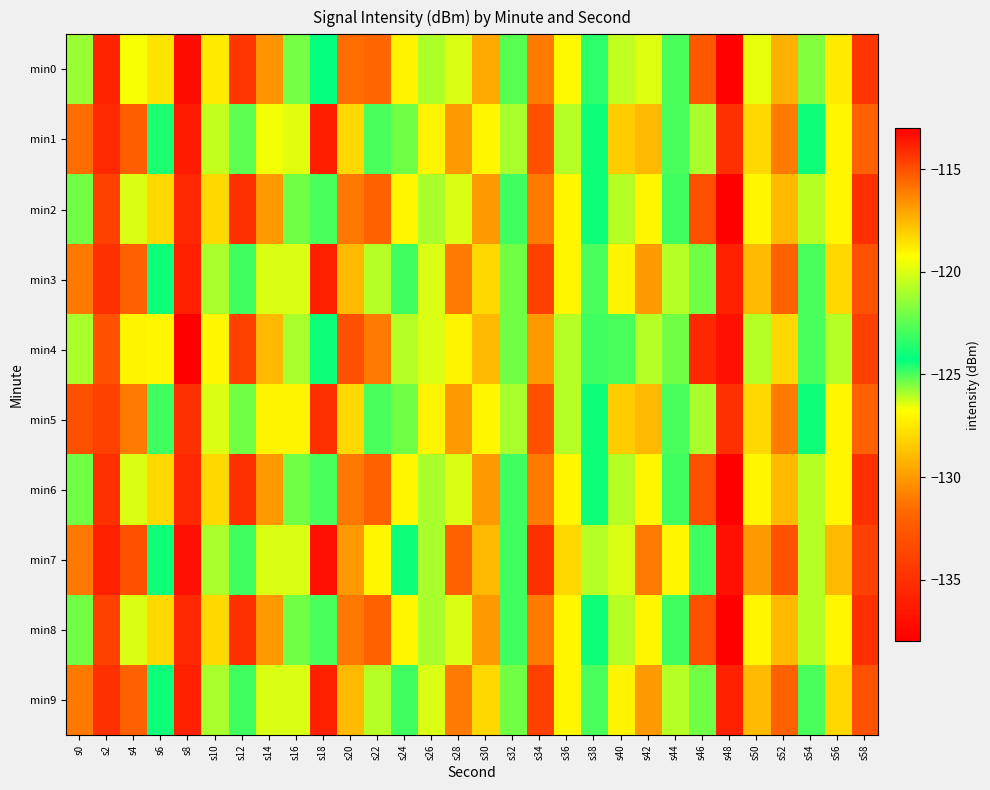

At s40, list the series in order from smallest to largest.

min0, min2, min6, min8, min4, min7, min3, min9, min1, min5